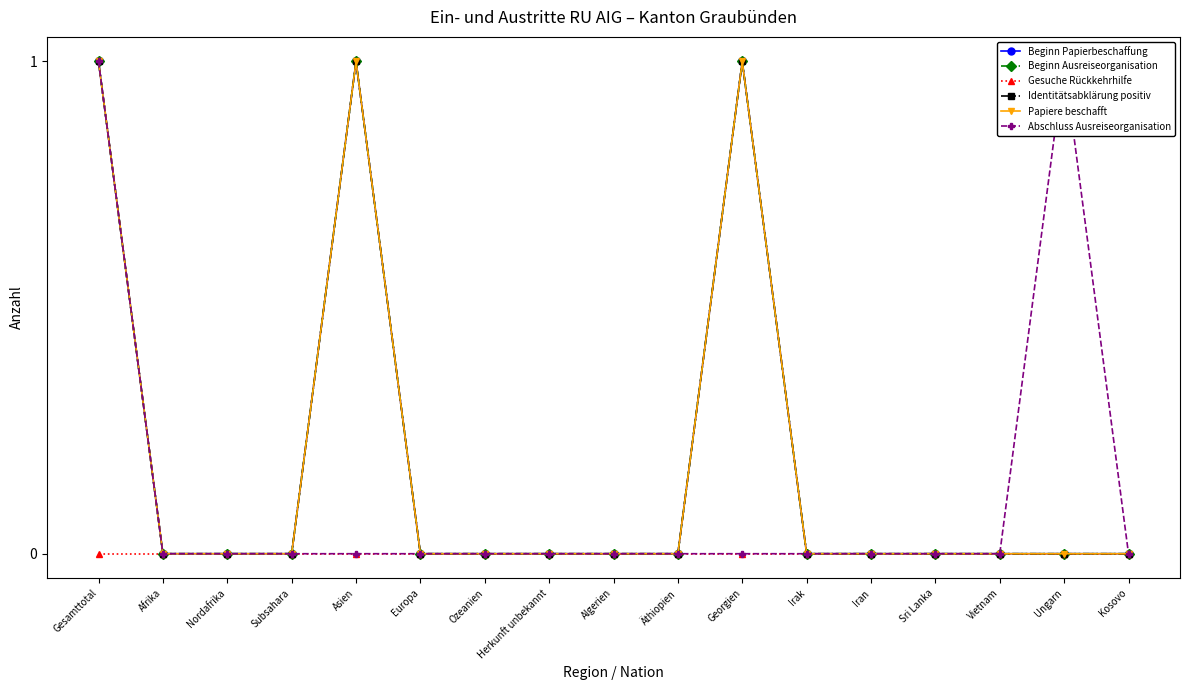

True or false: Beginn Papierbeschaffung and Papiere beschafft intersect in this chart.

False